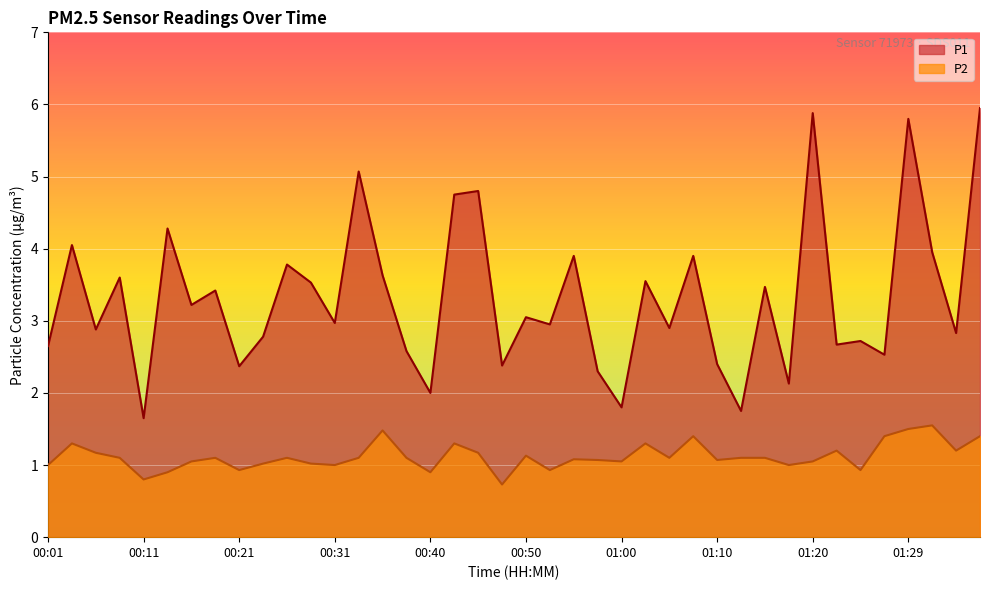

What is the sum of the P1 values at 00:11 and 00:35?

5.3